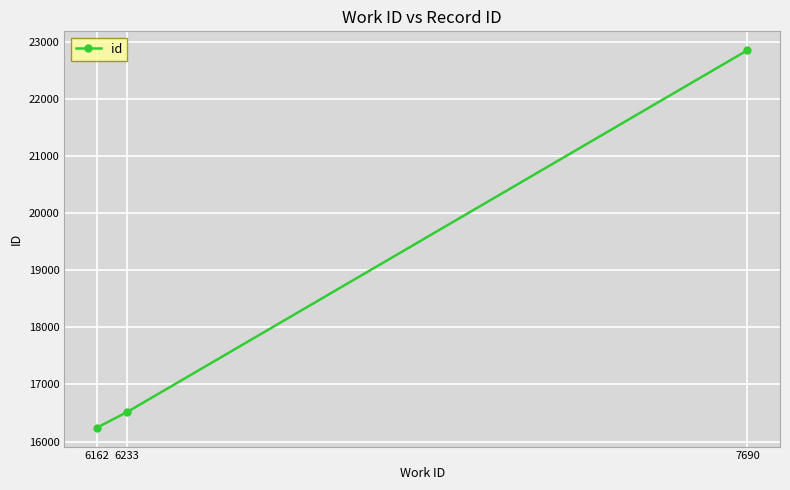

Reading left to right, what are all the values shown in this chart?

6162=16242	6233=16516	7690=22861